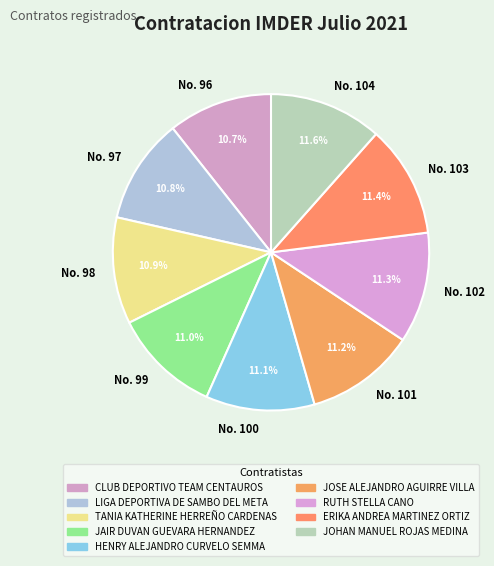

How many slices are in this pie chart?

9